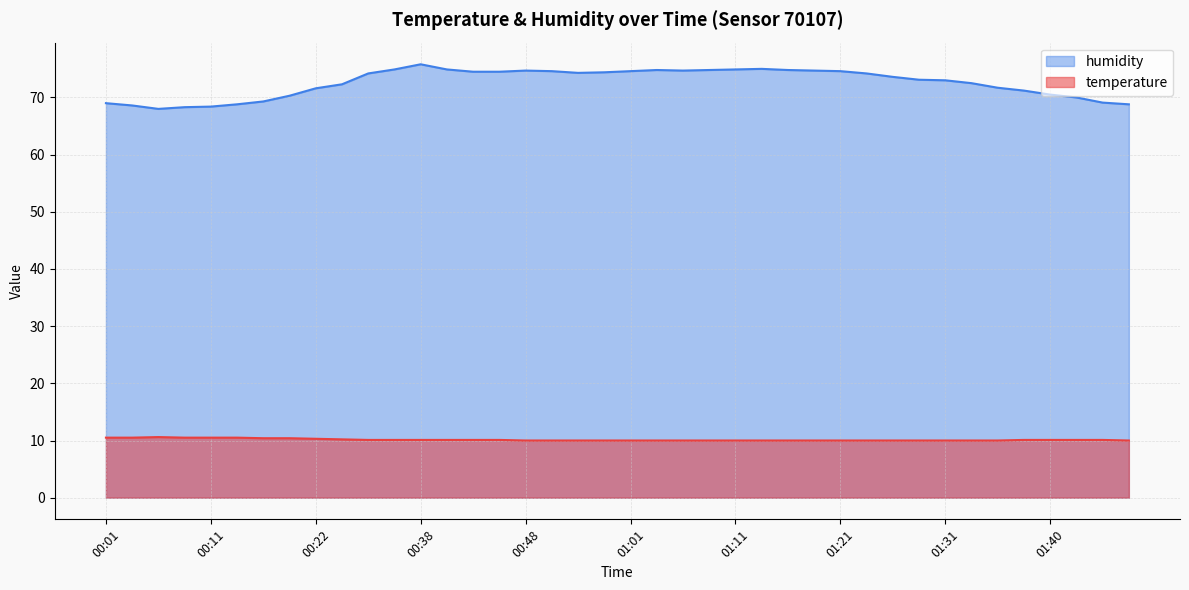

Which series has the largest total across all categories?

humidity